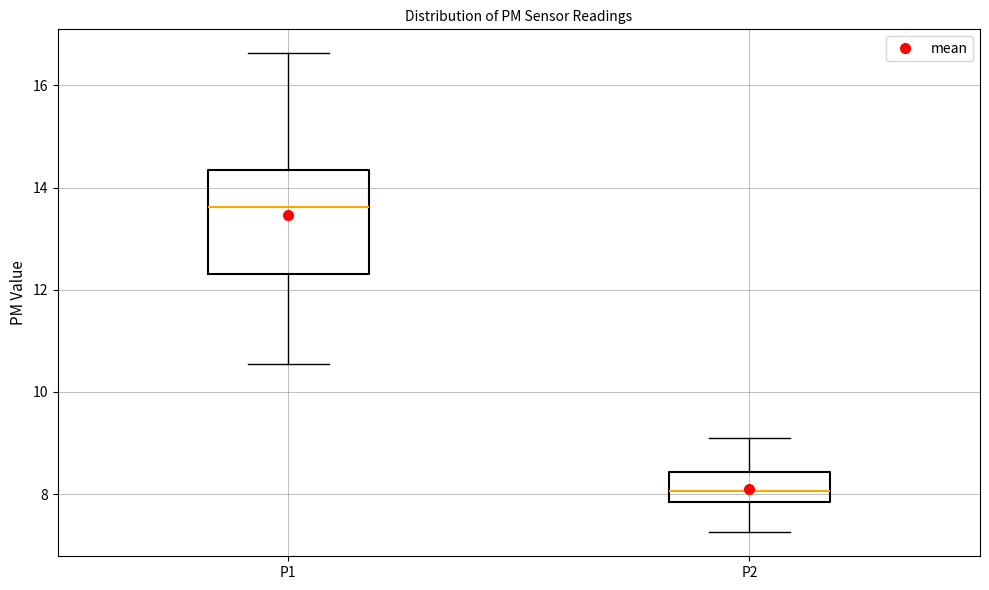

Where is the upper edge of the box for P1 on the y-axis? The values are not printed on the chart, so give them approximately, as read against the axis.

14.4